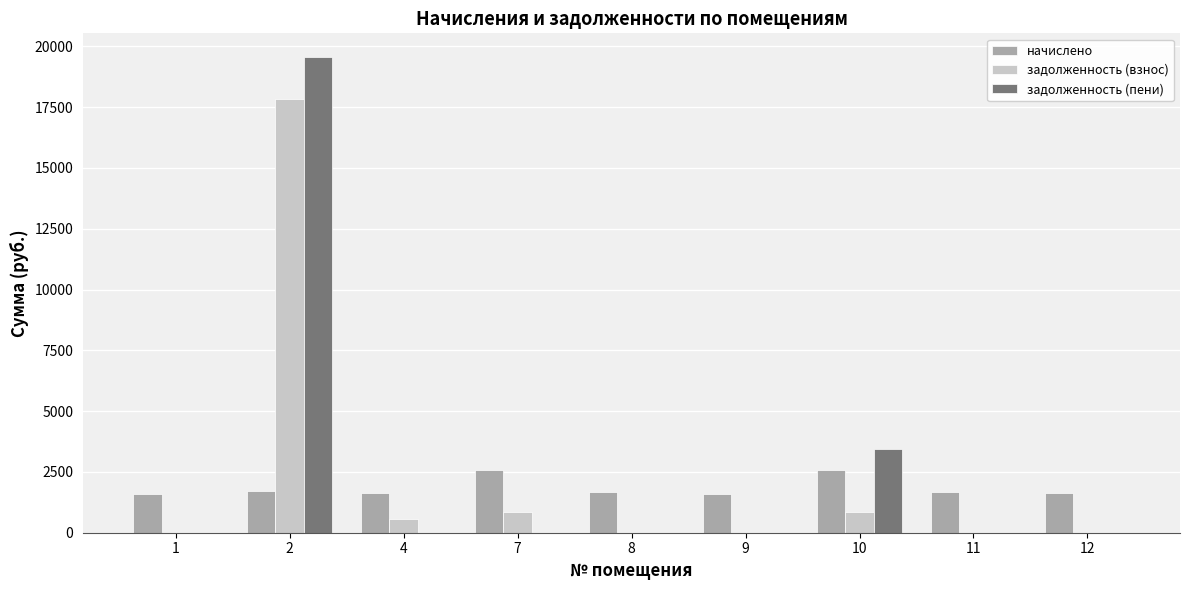

The value of задолженность (взнос) at 4 is 546.2. True or false?

True